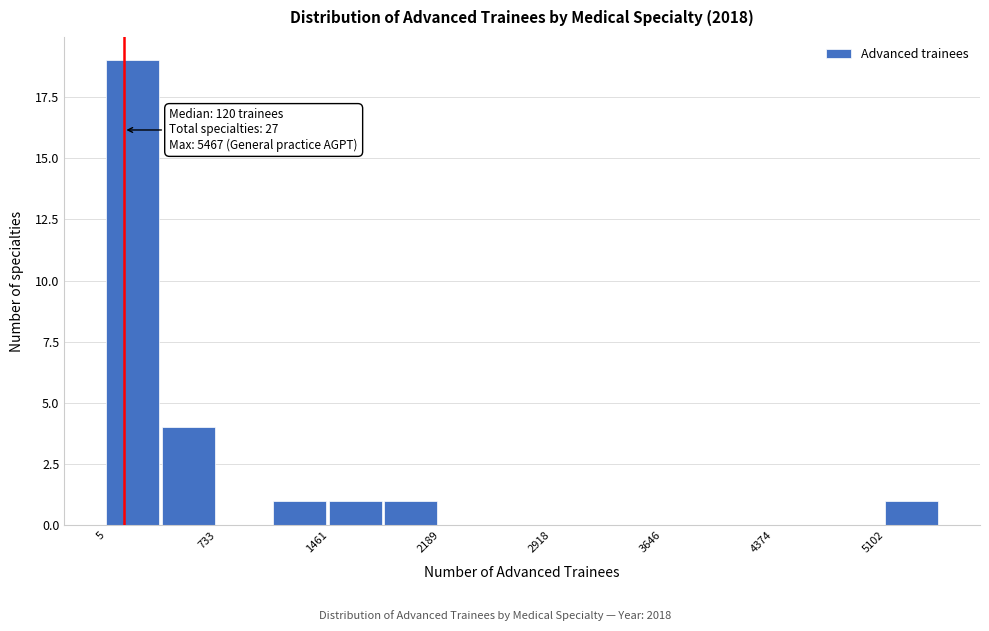

Read against the x-axis, roughly where is the centre of the tallest bar?

200